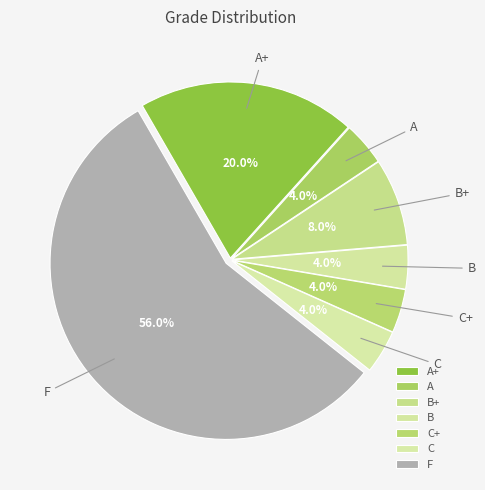

What is the largest slice in the pie chart?

F